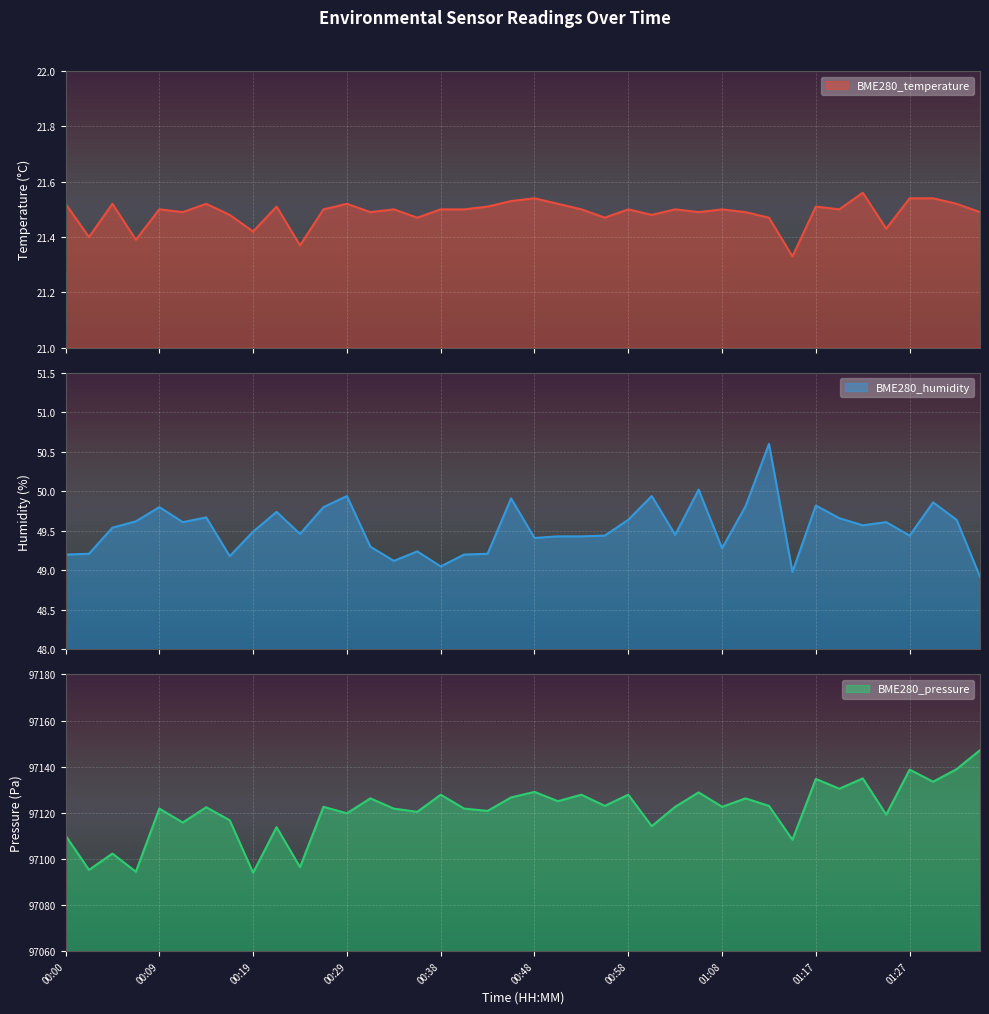

List the labels in order of BME280_temperature value, largest first.

01:22, 00:48, 01:27, 01:29, 00:46, 00:00, 00:04, 00:14, 00:29, 00:51, 01:32, 00:21, 00:43, 01:17, 00:09, 00:26, 00:34, 00:38, 00:41, 00:53, 00:58, 01:03, 01:08, 01:20, 00:12, 00:31, 01:05, 01:10, 01:34, 00:17, 01:00, 00:36, 00:55, 01:12, 01:25, 00:19, 00:02, 00:07, 00:24, 01:15